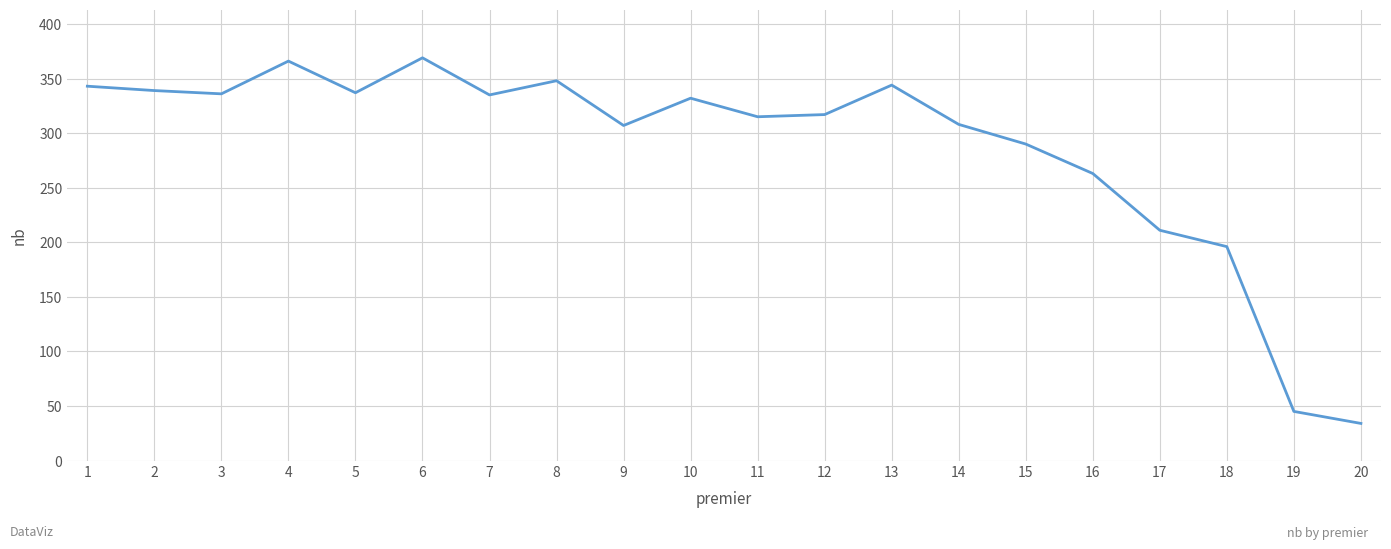

Does the chart have visible grid lines?

Yes